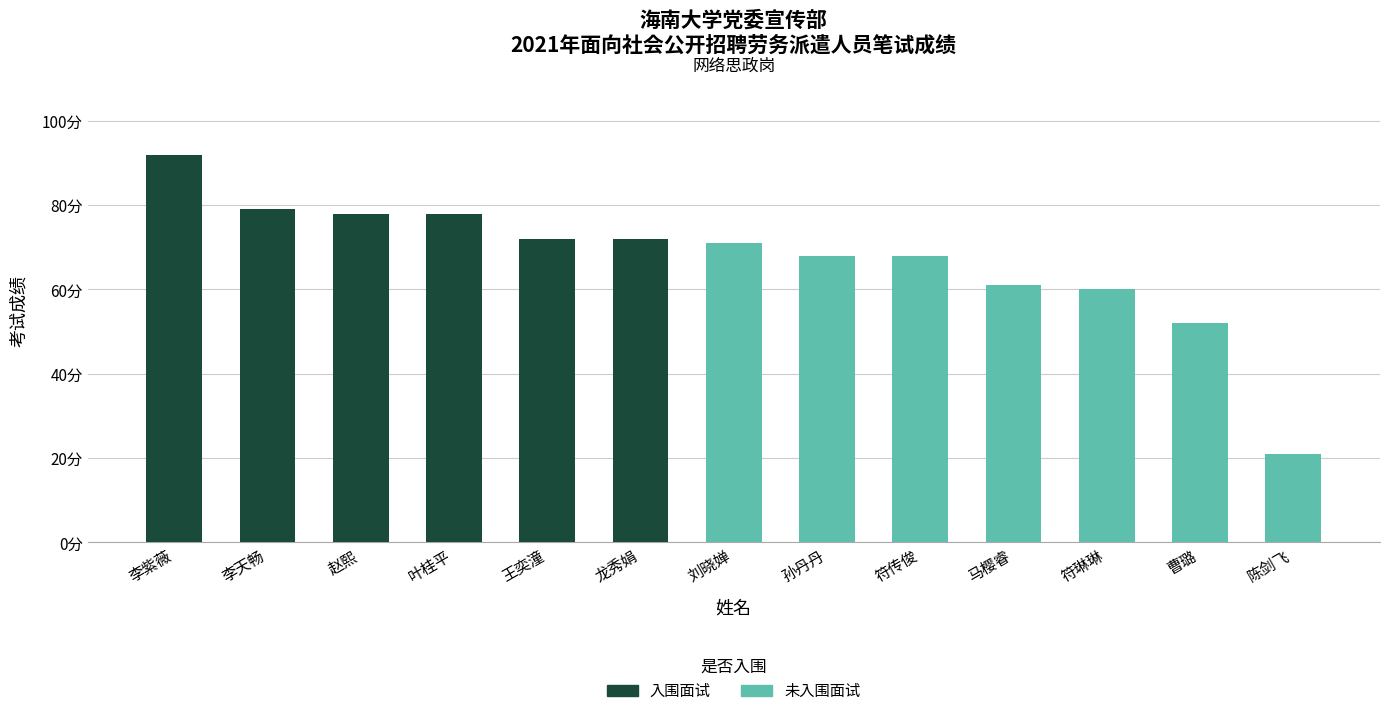

What is the maximum value shown in the chart?

92